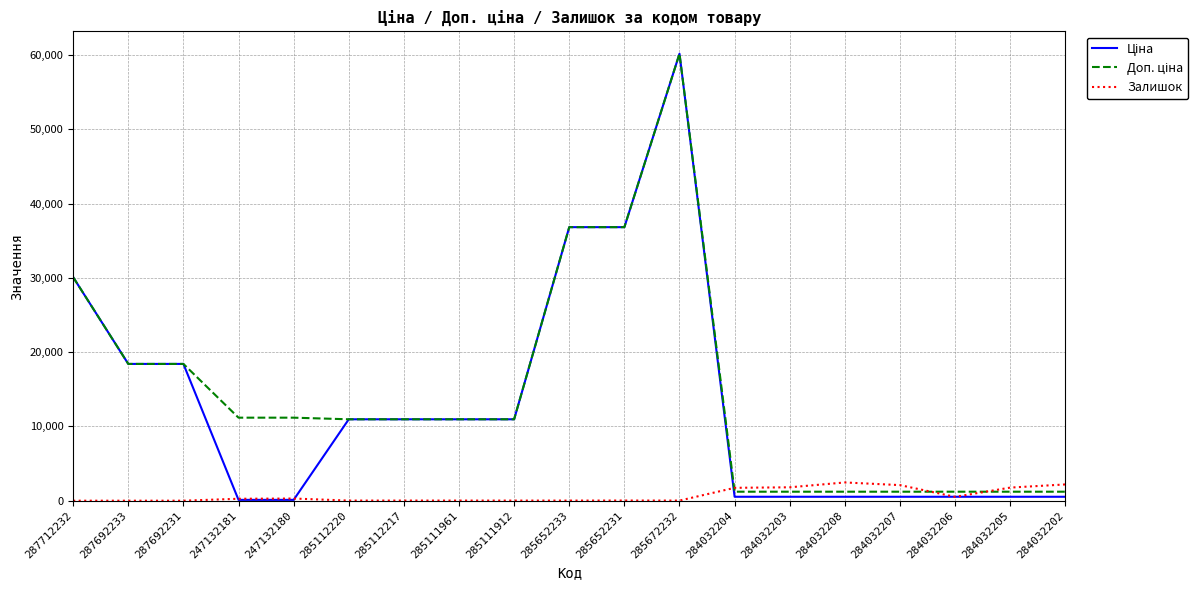

Which category has the highest value across all series?

285672232